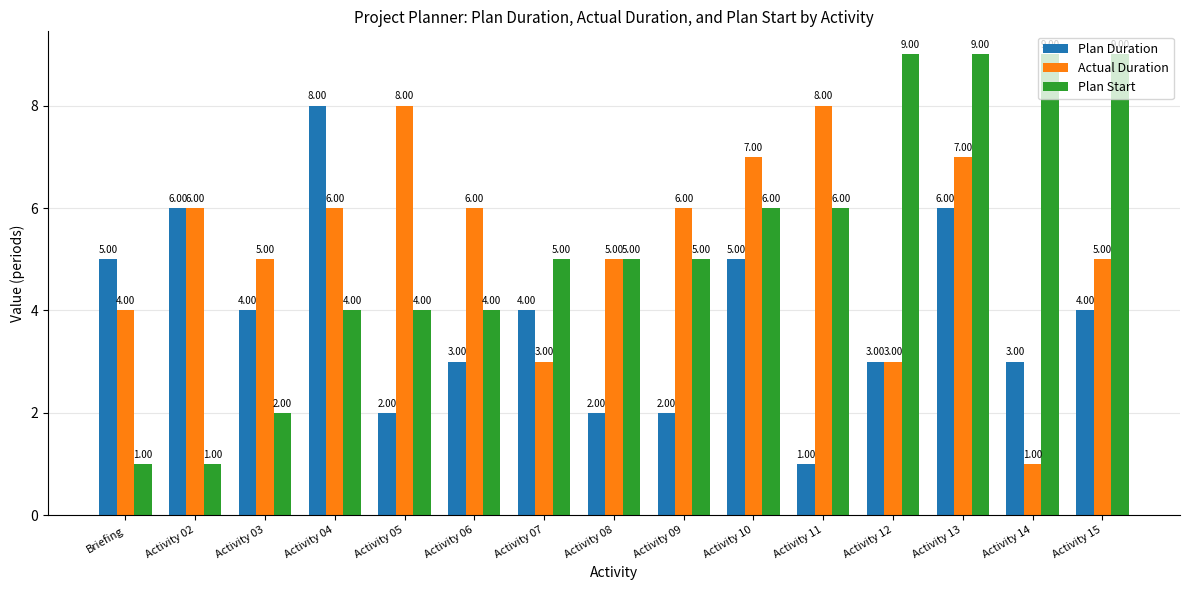

What is the difference between the highest and lowest values at Activity 08?

3